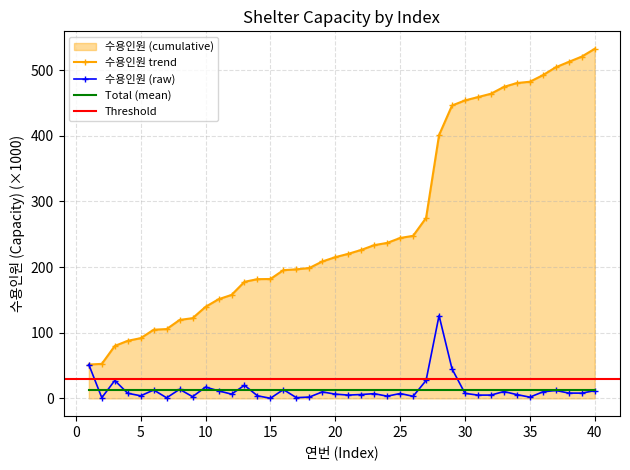

Does the chart have visible grid lines?

Yes